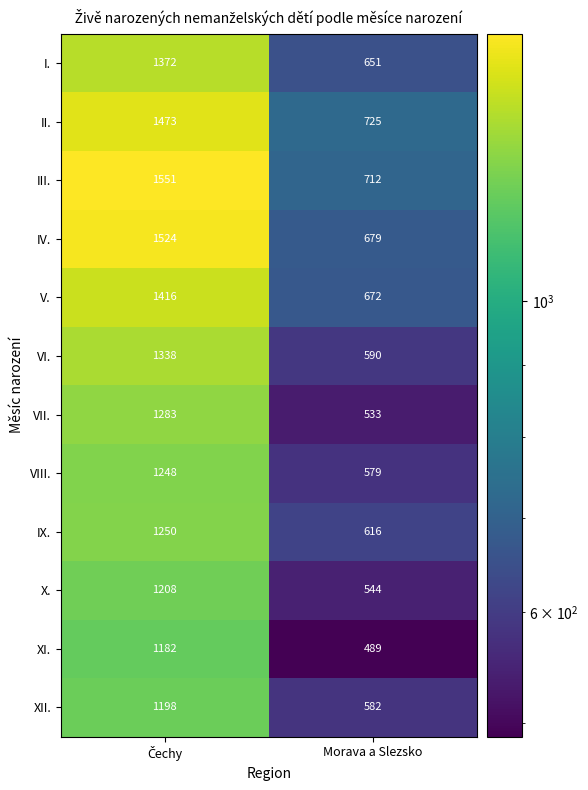

Which series has the largest total across all categories?

III.